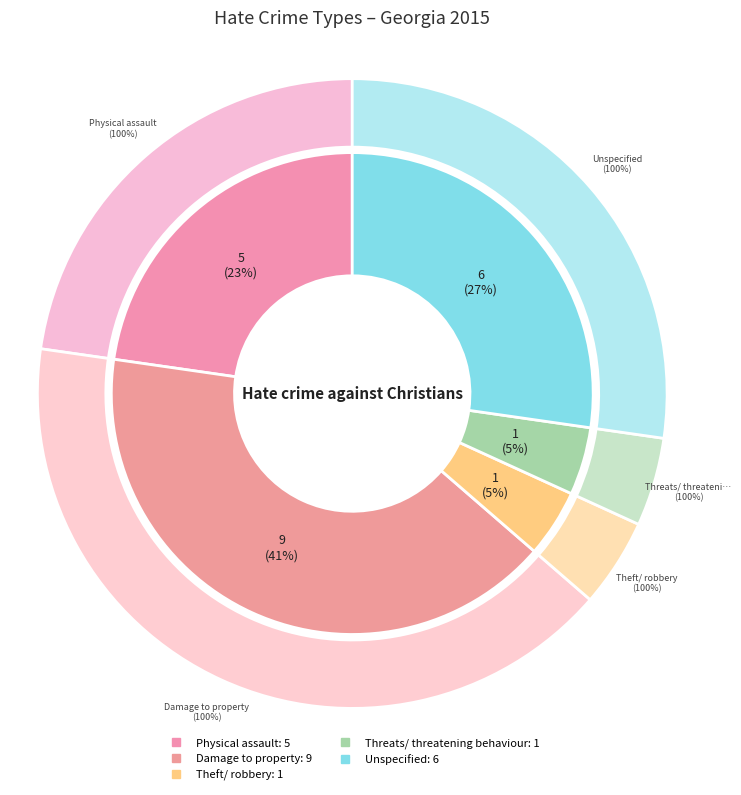

To the nearest percent, what portion does Unspecified represent?

27%